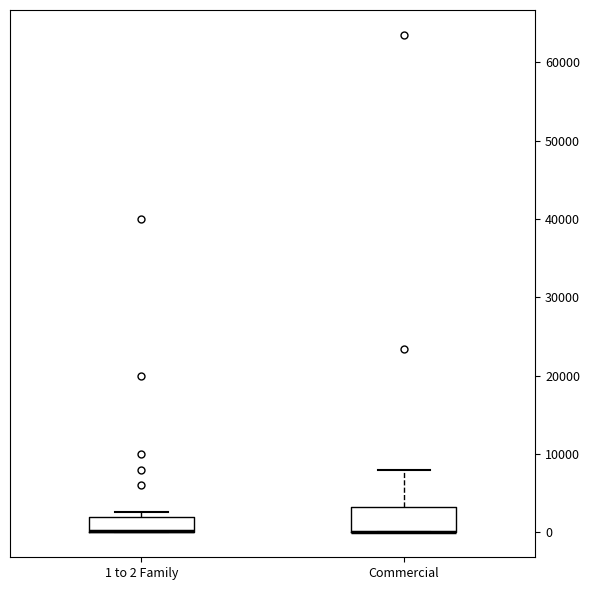

Which box is the tallest, from its lower edge to its upper edge?

Commercial